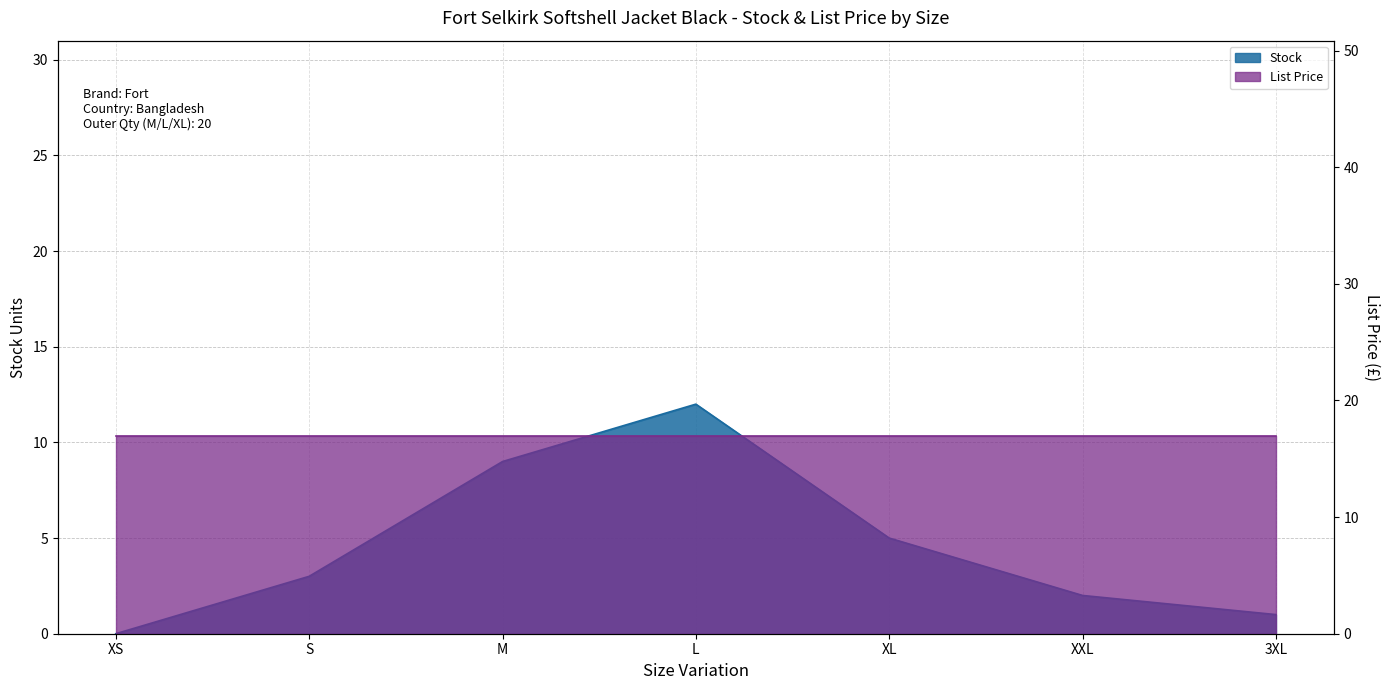

Reading left to right, transcribe all the data shown in this chart.

0	3	9	12	5	2	1